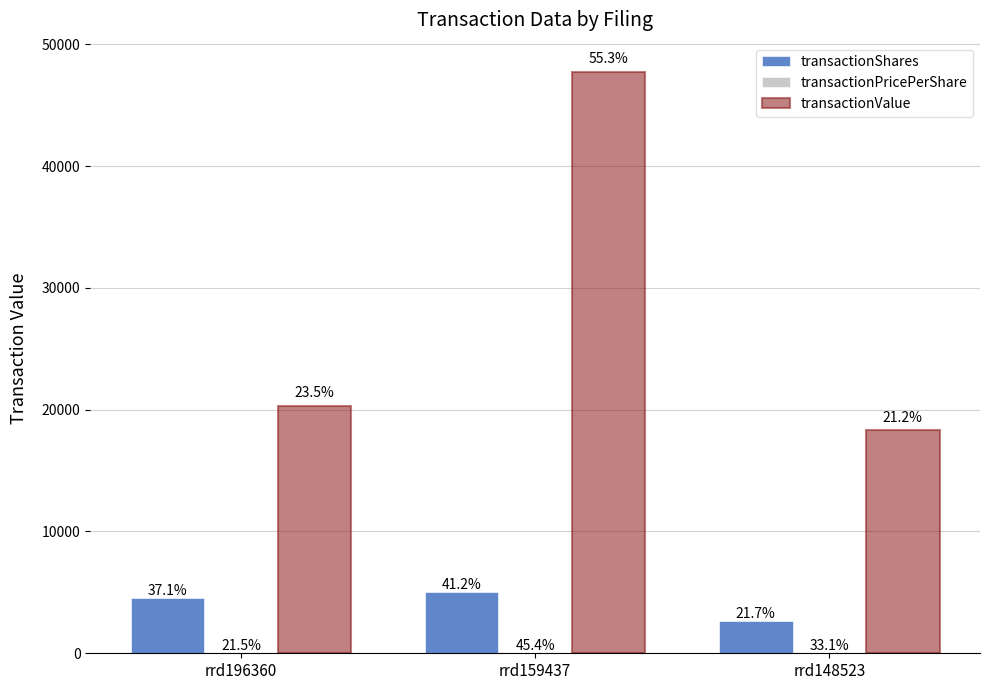

Are the bars grouped side by side (vs. stacked)?

Yes